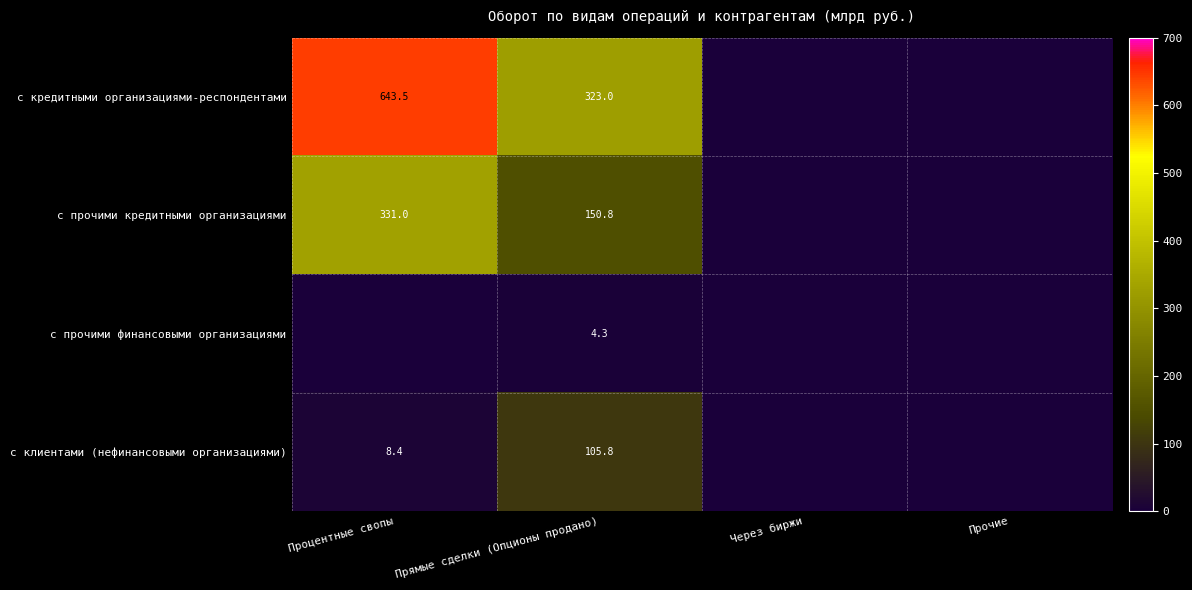

The с прочими финансовыми организациями series shows 6.6 at Прямые сделки (Опционы продано). True or false?

False